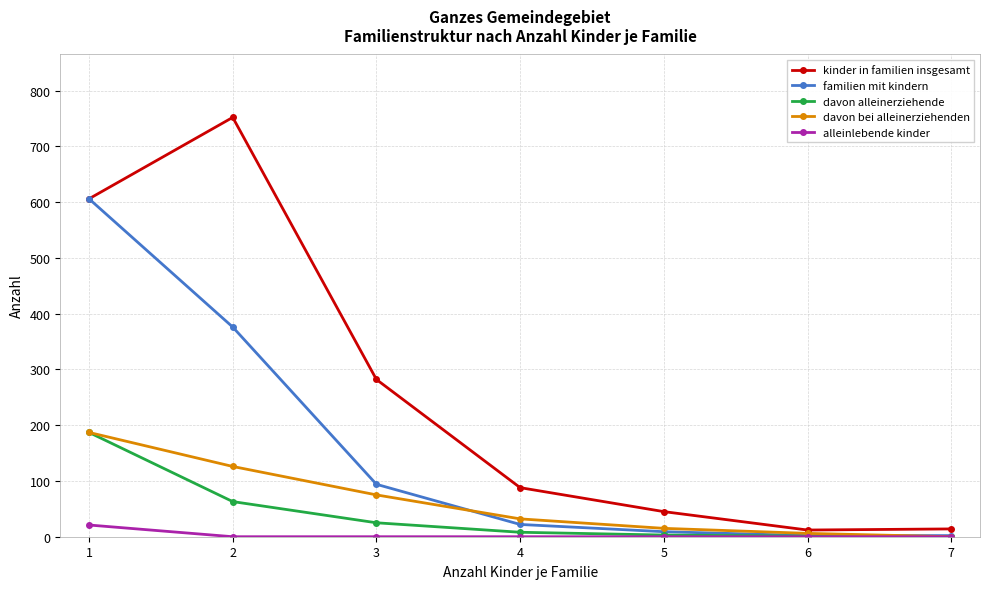

The value of alleinlebende kinder at 2 is 0. True or false?

True